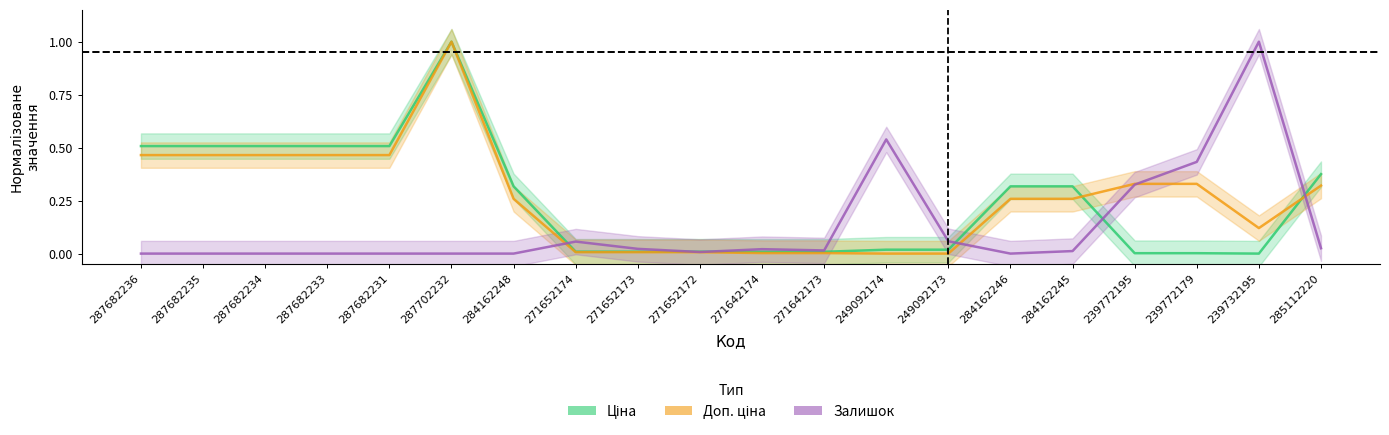

What is the sum of all Доп. ціна values?

5.2